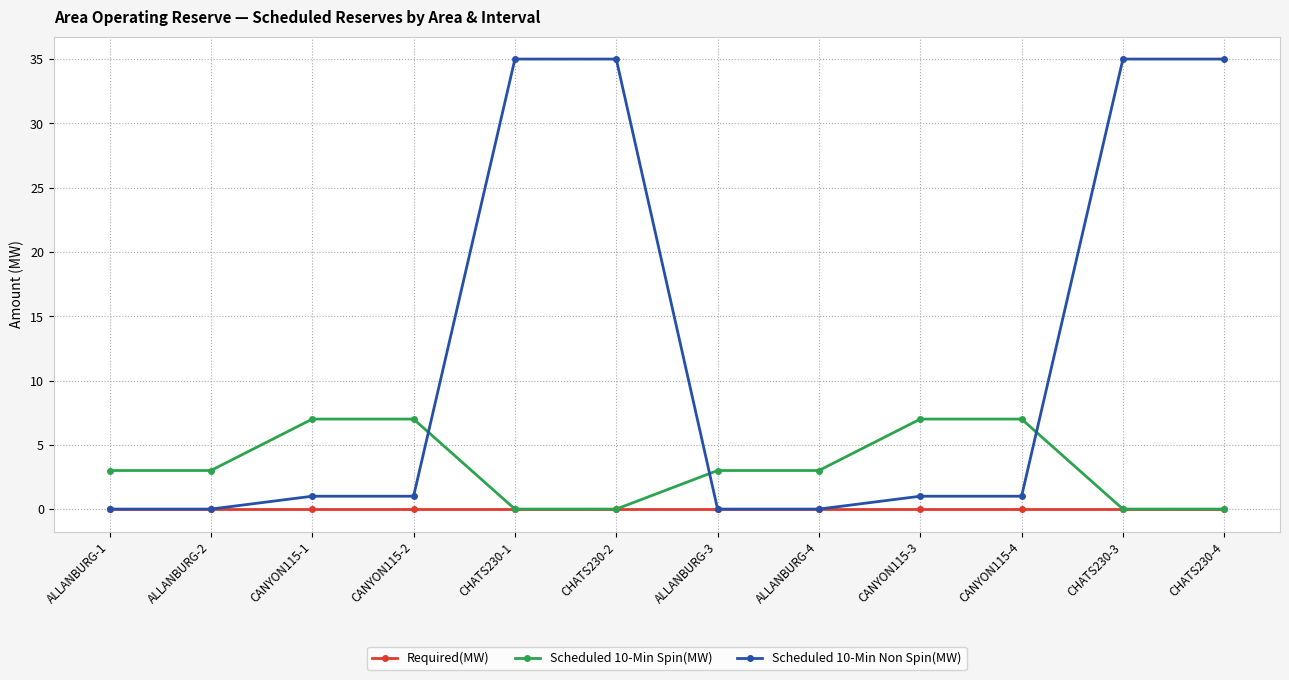

The Scheduled 10-Min Non Spin(MW) series shows -18 at ALLANBURG-2. True or false?

False